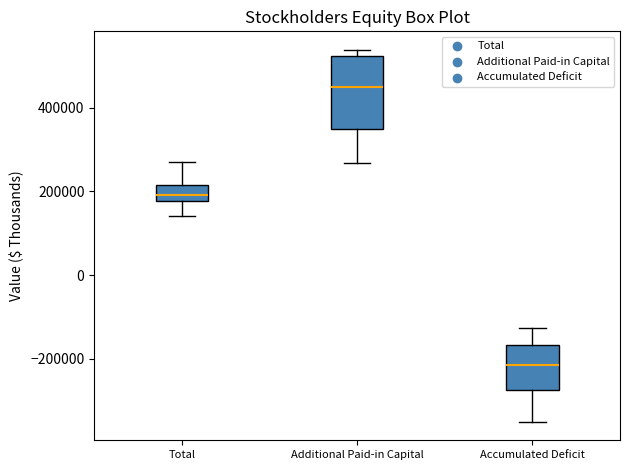

Reading left to right, transcribe this box plot: for each box, give where its median line is, the range the box spans, and where its two whiskers end, as read against the y-axis. The values are not printed on the chart, so give them approximately, as read against the axis.

Total: median 200000, box 180000 to 220000, whiskers 140000 to 260000
Additional Paid-in Capital: median 440000, box 360000 to 520000, whiskers 260000 to 540000
Accumulated Deficit: median -220000, box -280000 to -160000, whiskers -360000 to -120000